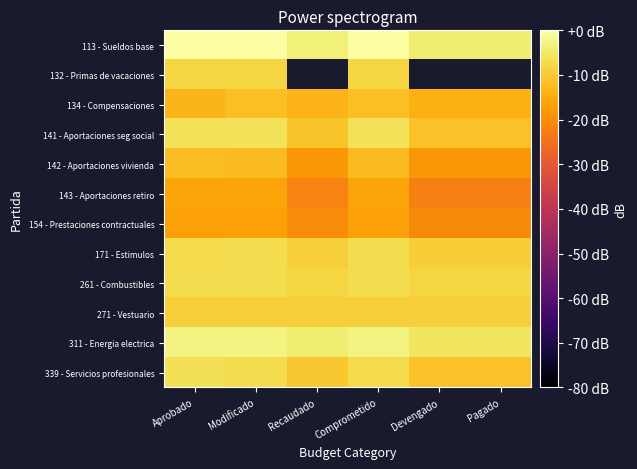

Which series changed the most between Aprobado and Pagado?

143 - Aportaciones retiro